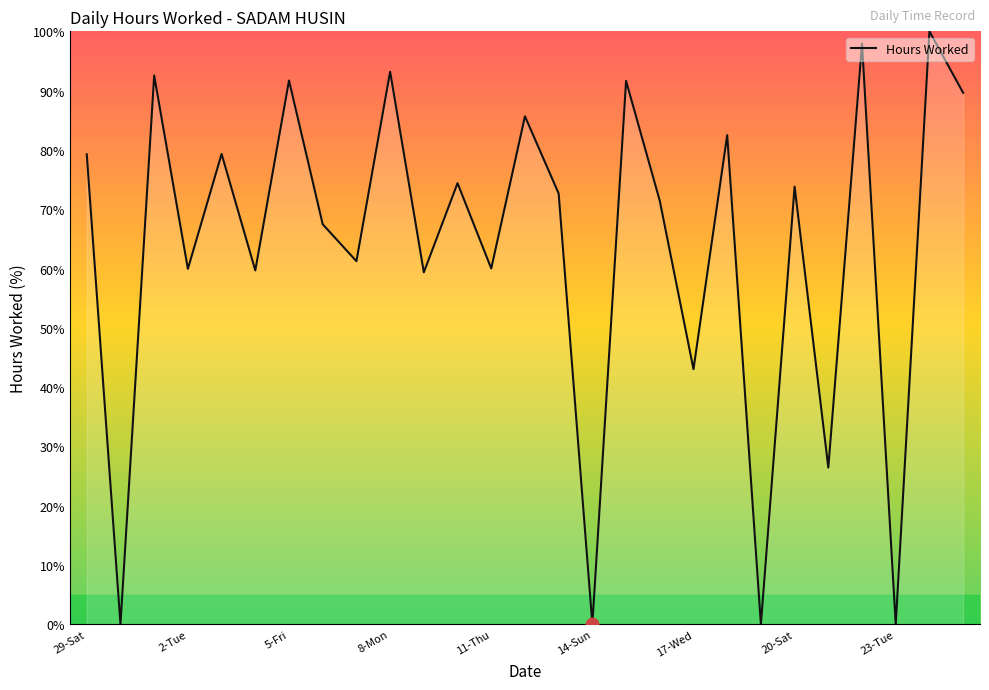

What is the greatest value displayed?

100.0